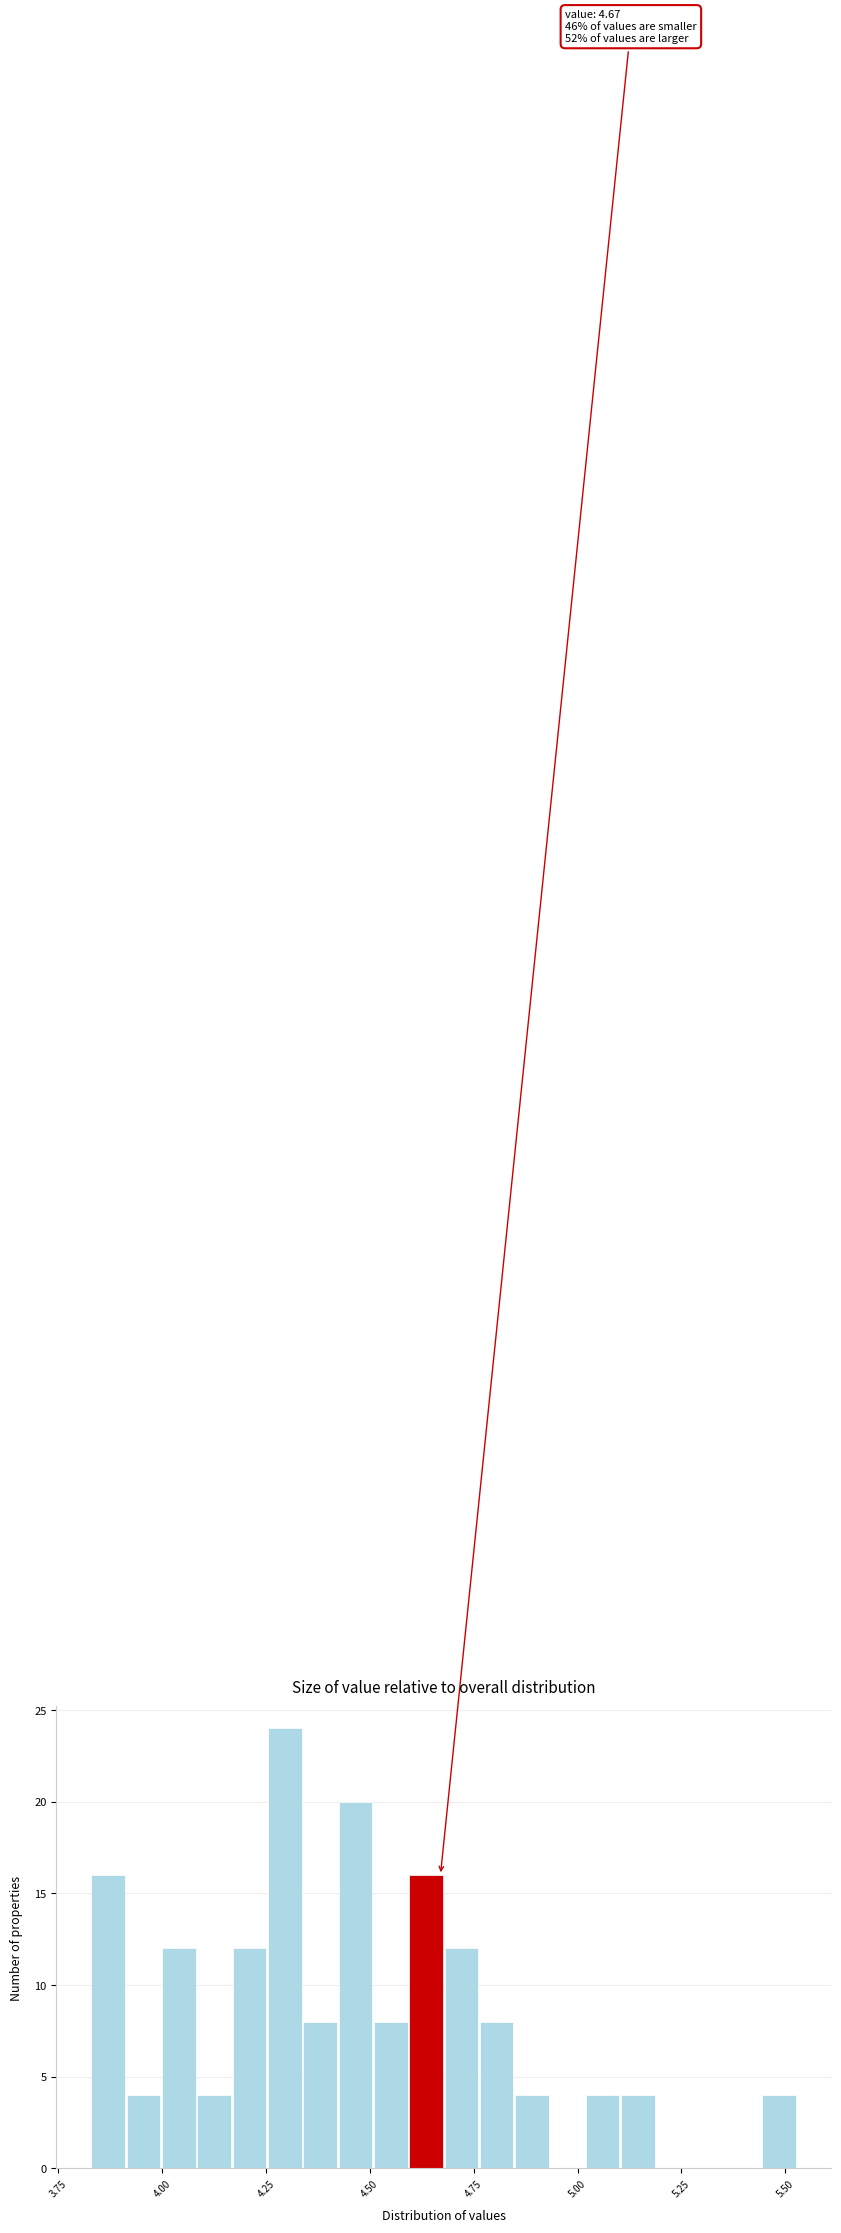

Around what value on the x-axis is the tallest bar? Give the approximate position of its centre, as read against the axis.

4.30